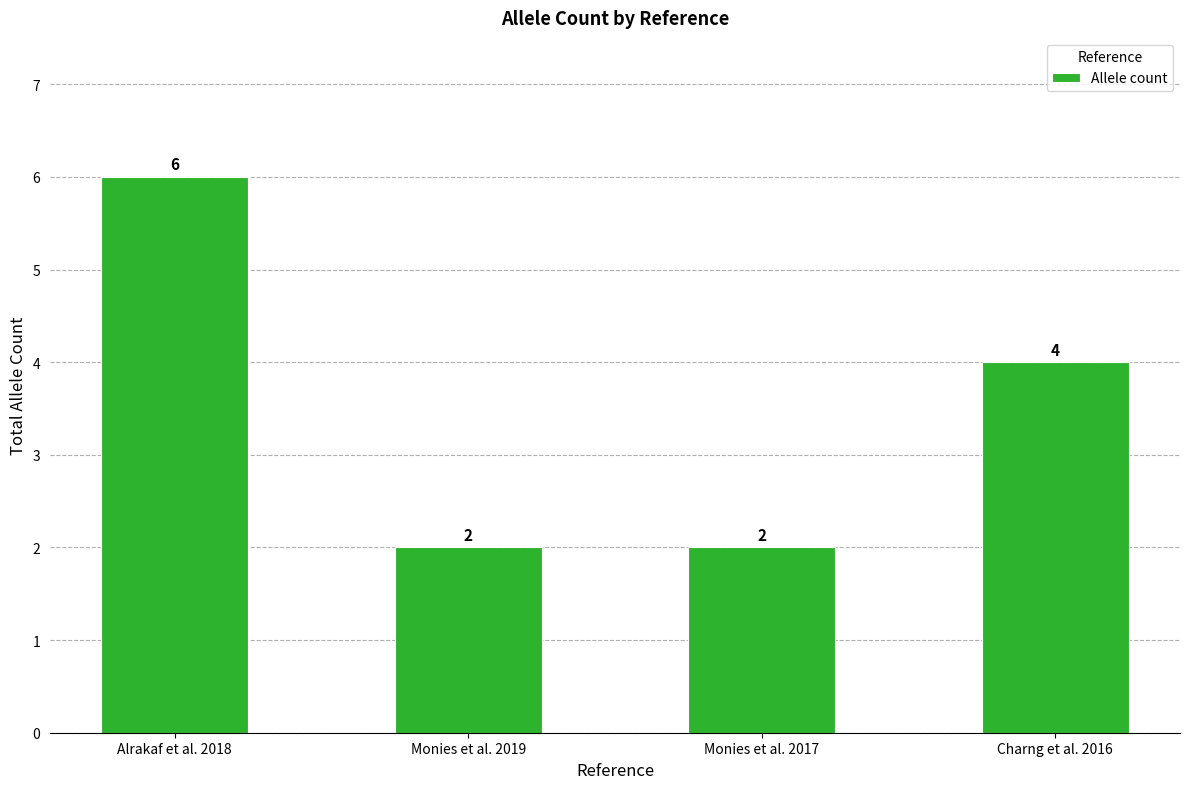

What is the label of the 4th bar from the right?

Alrakaf et al. 2018